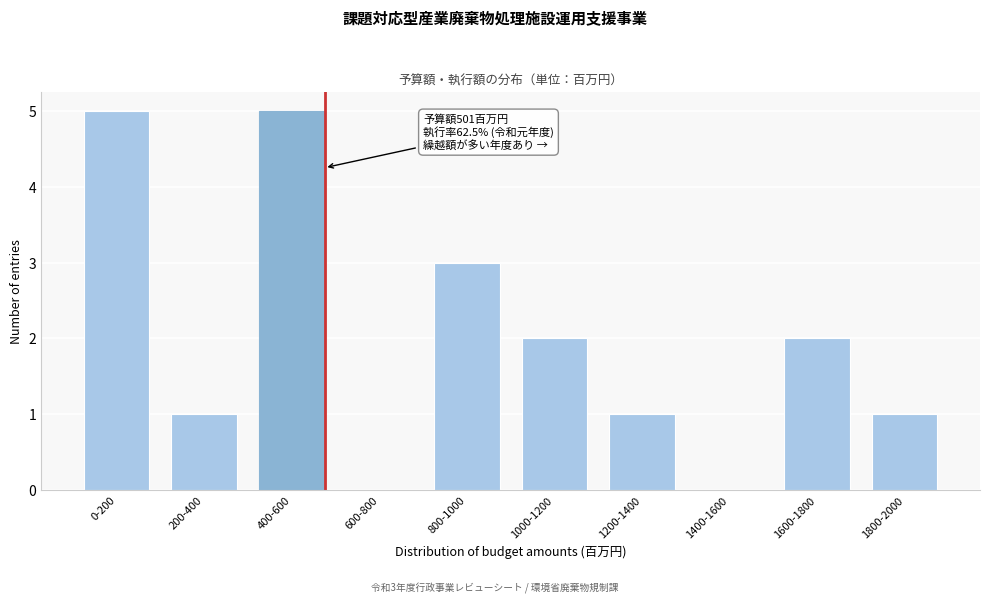

Reading left to right, what are all the values shown in this chart?

0-200=5	200-400=1	400-600=5	600-800=0	800-1000=3	1000-1200=2	1200-1400=1	1400-1600=0	1600-1800=2	1800-2000=1